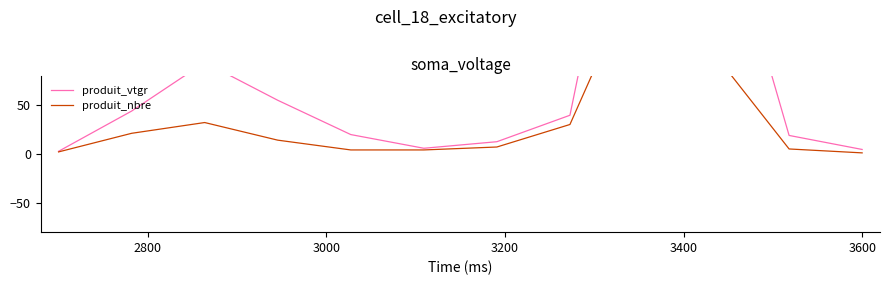

Between 3000 and 11, which series saw the biggest shift?

produit_vtgr